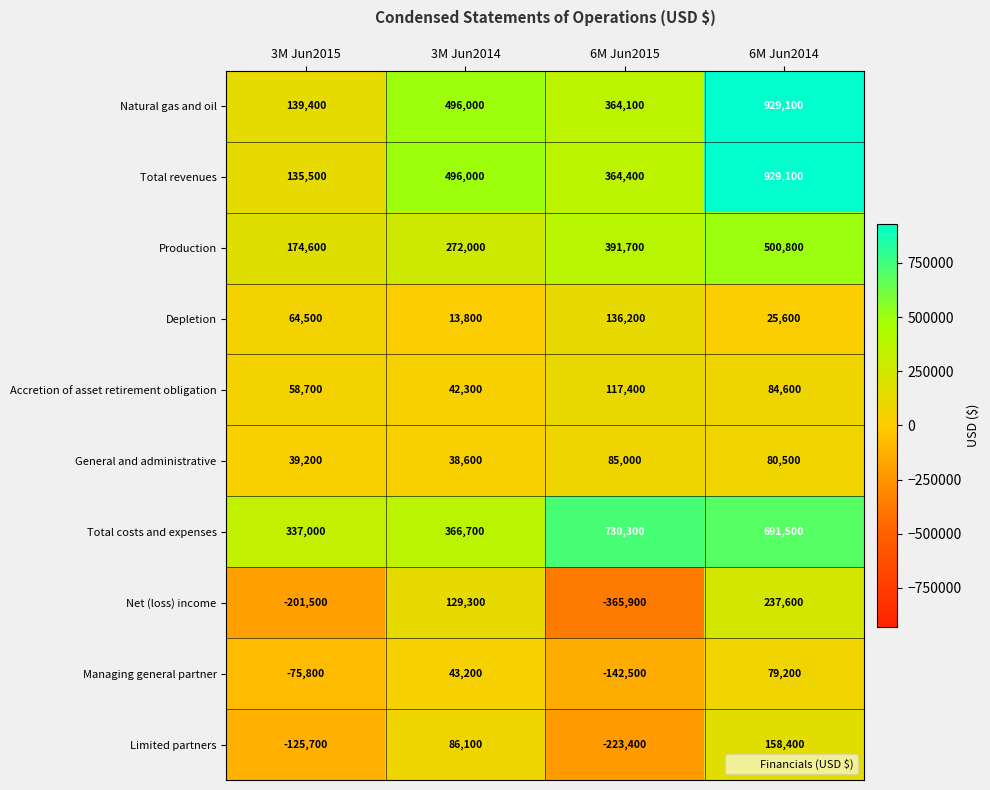

What is the total value across all series at 6M Jun2014?

3716400